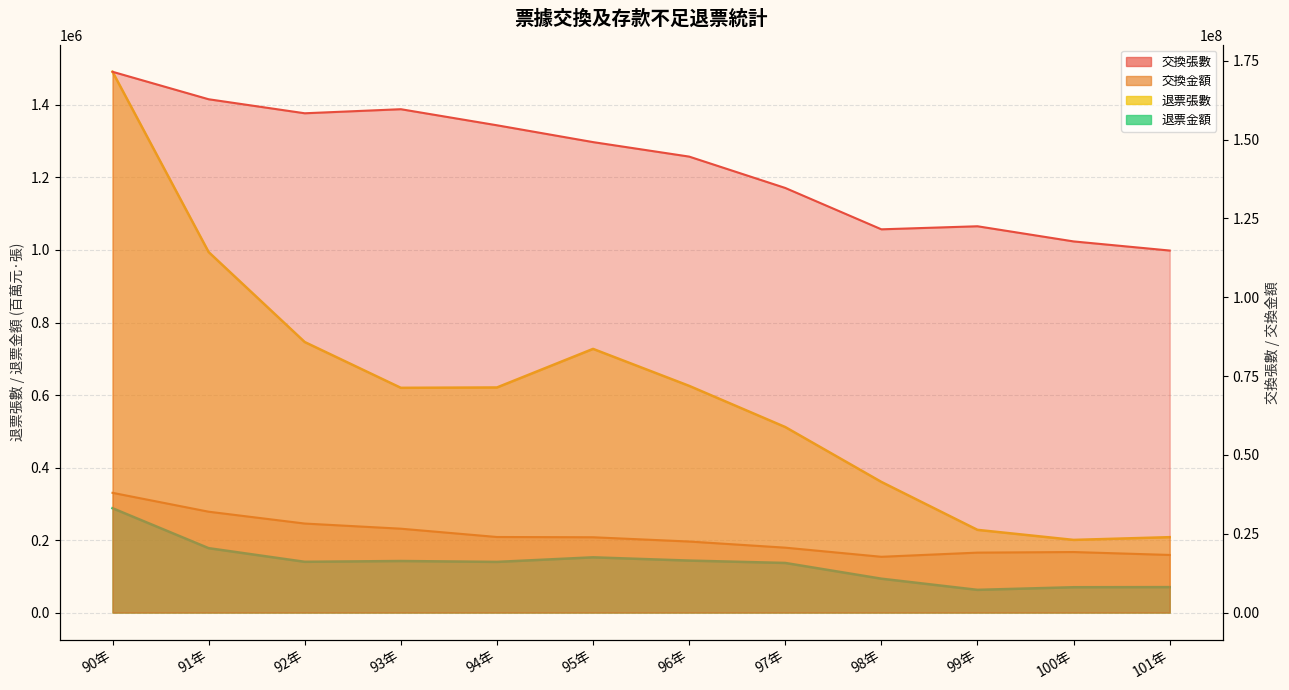

What is the sum of all 退票金額 values?

1615481